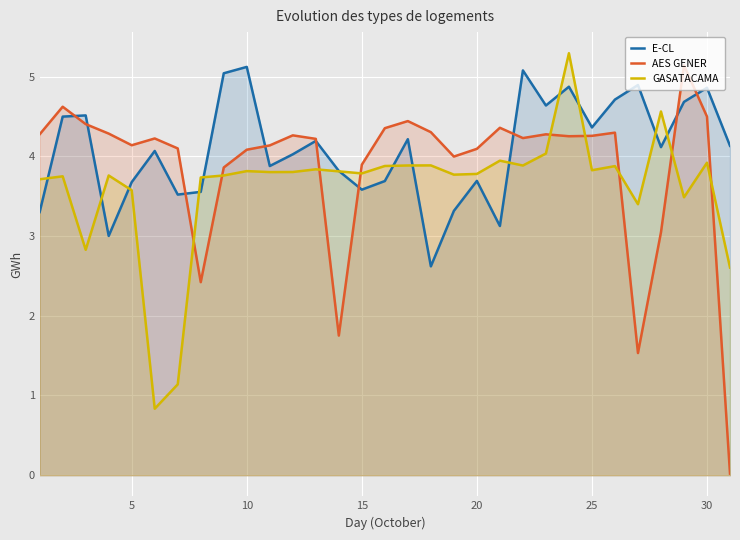

The value of GASATACAMA at 20 is 3.8. True or false?

True